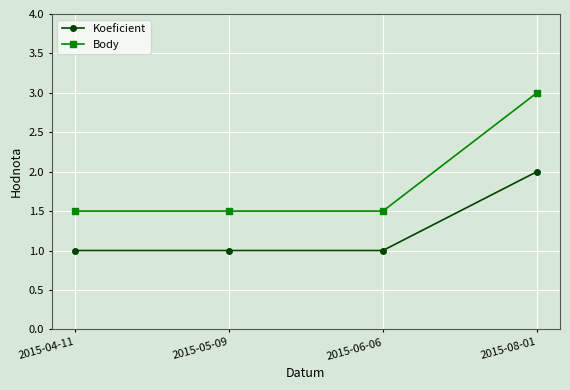

True or false: Body and Koeficient intersect in this chart.

False